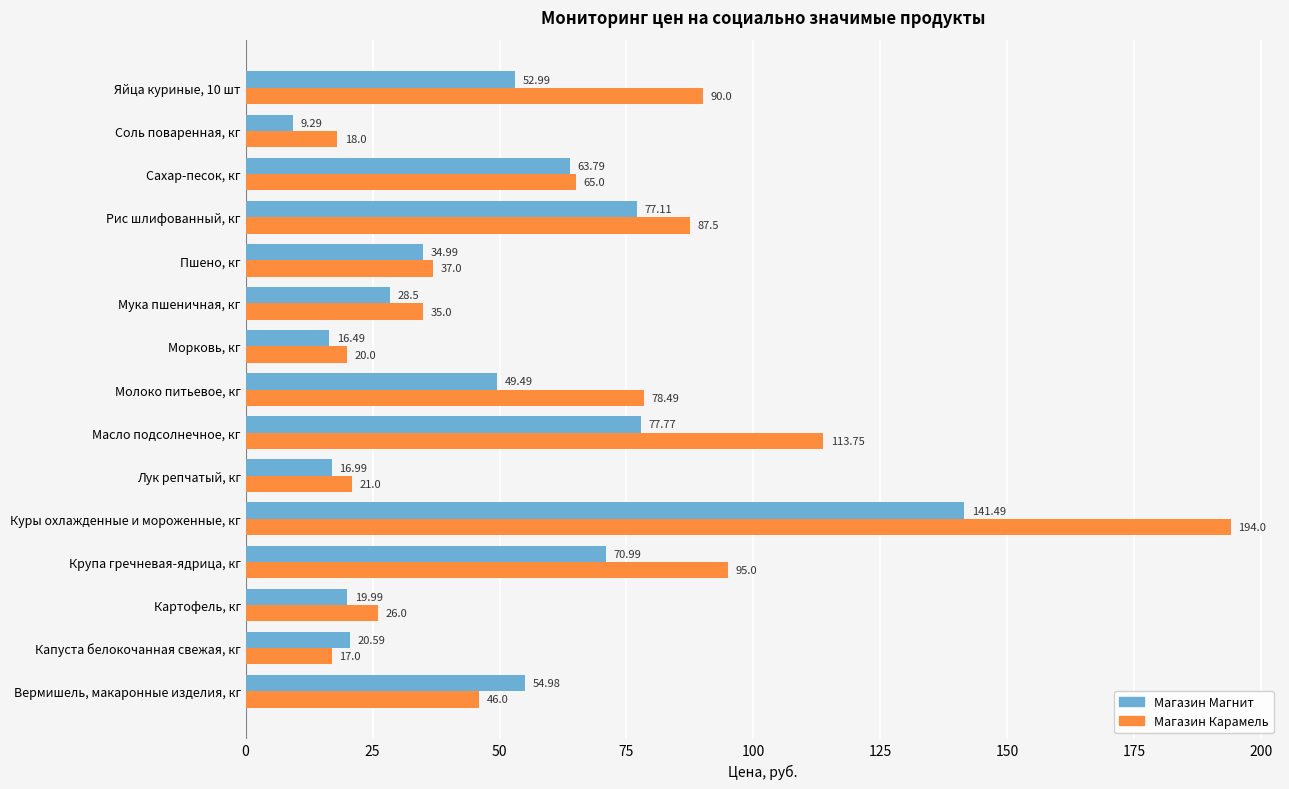

What are all the series names shown in the legend?

Магазин Магнит, Магазин Карамель